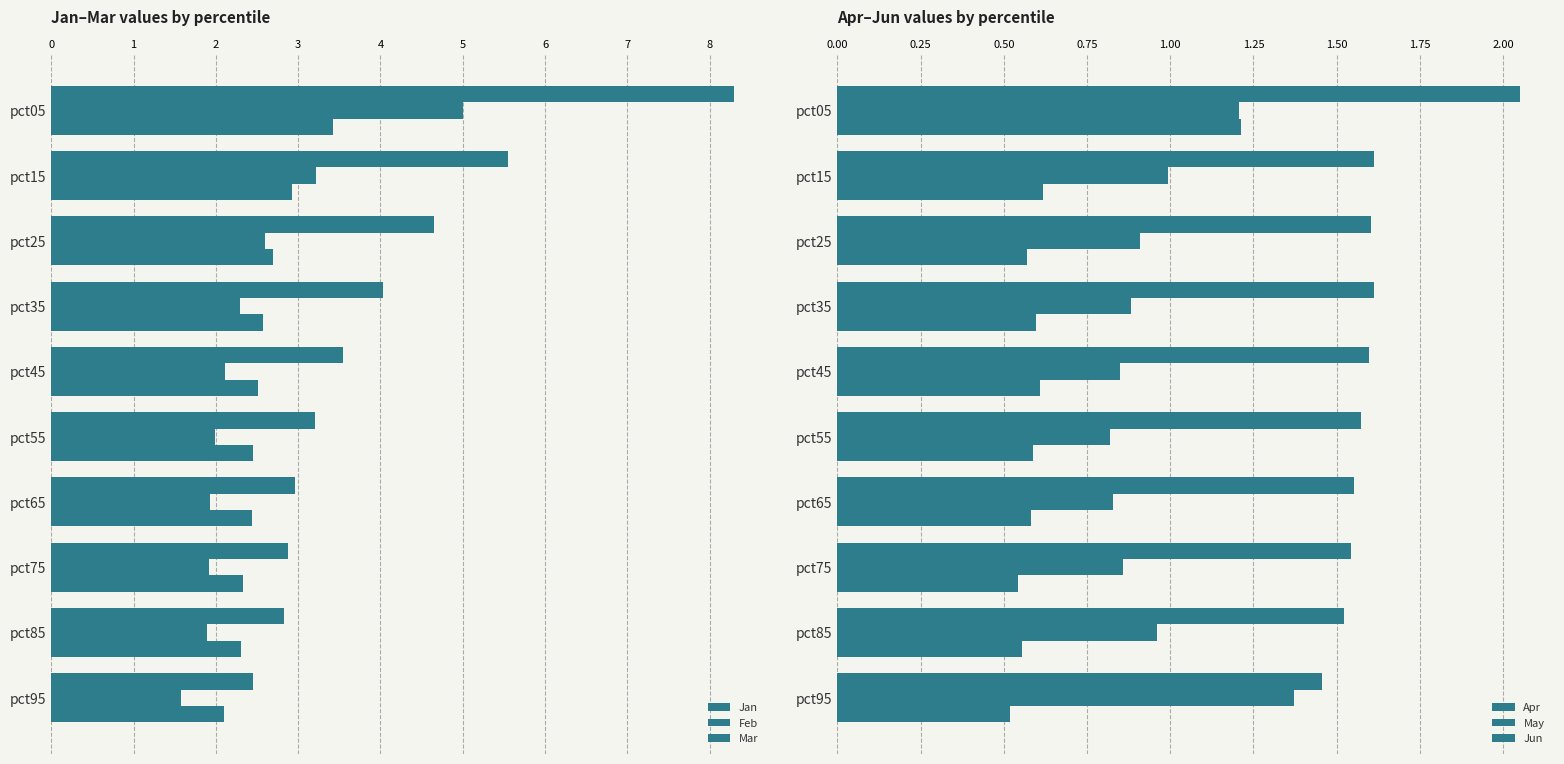

How many distinct data groups are displayed?

6